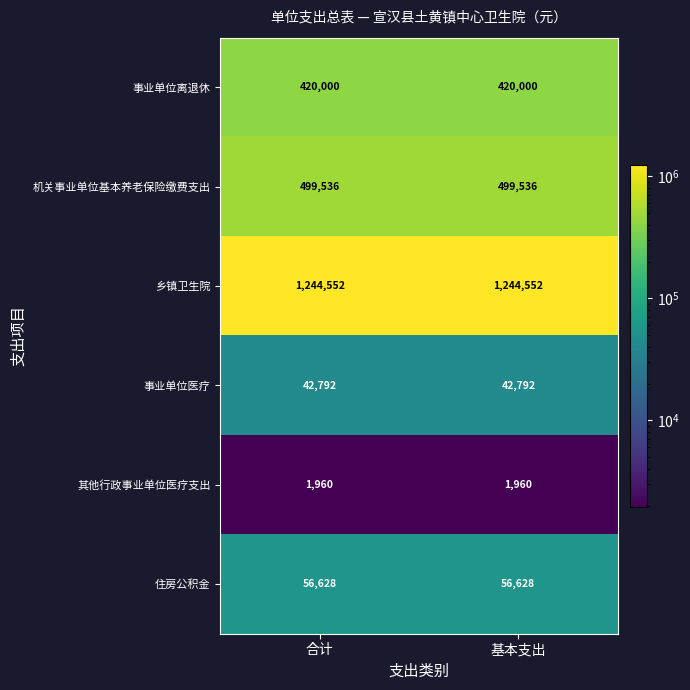

The 机关事业单位基本养老保险缴费支出 series shows 499536 at 基本支出. True or false?

True